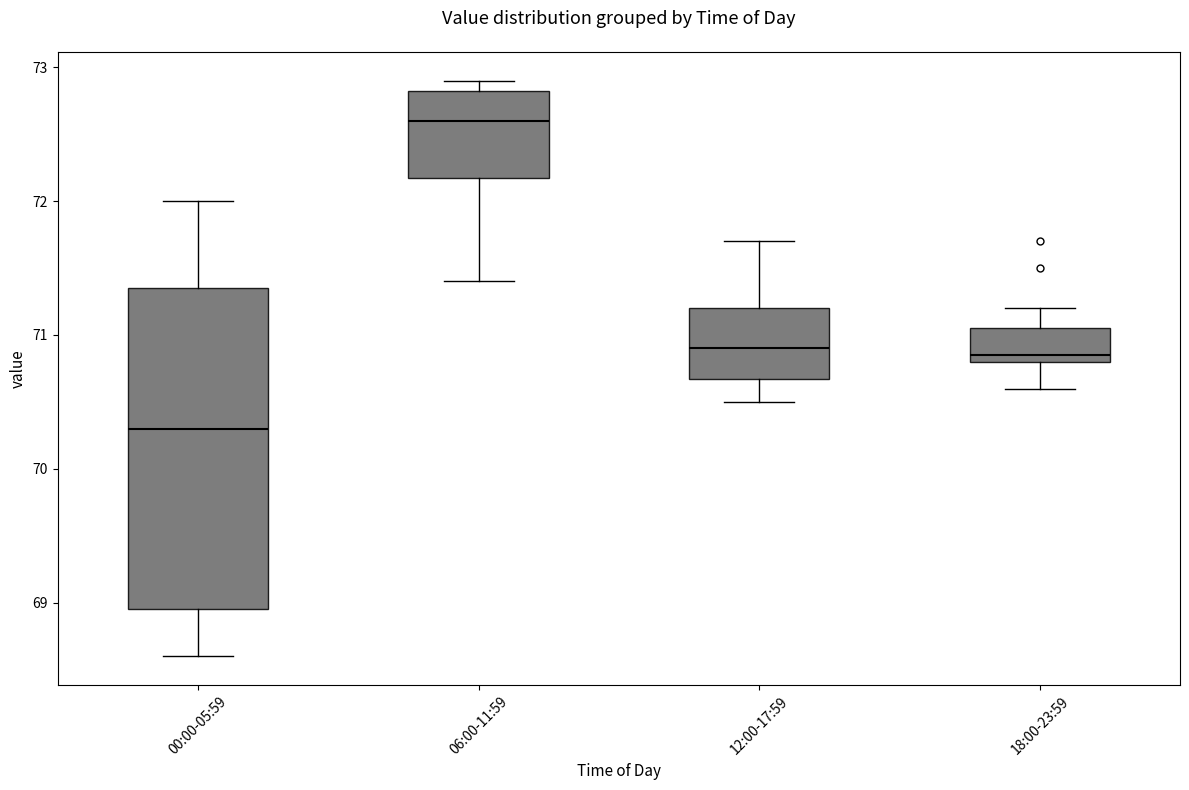

Where does the upper whisker of the box for 18:00-23:59 end on the y-axis? The values are not printed on the chart, so give them approximately, as read against the axis.

71.2